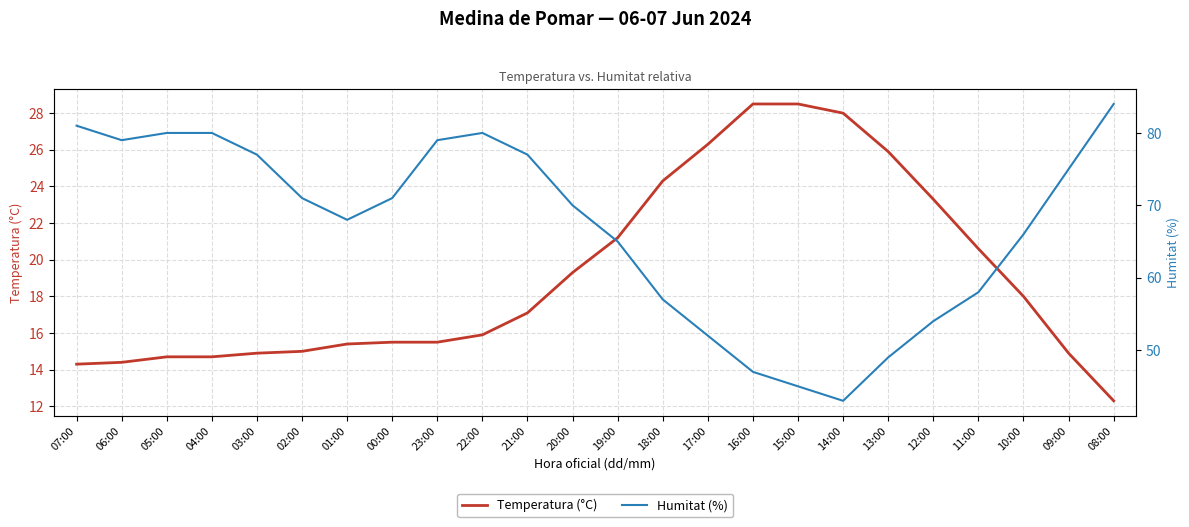

True or false: Temperatura (°C) and Humitat (%) cross at least once.

False